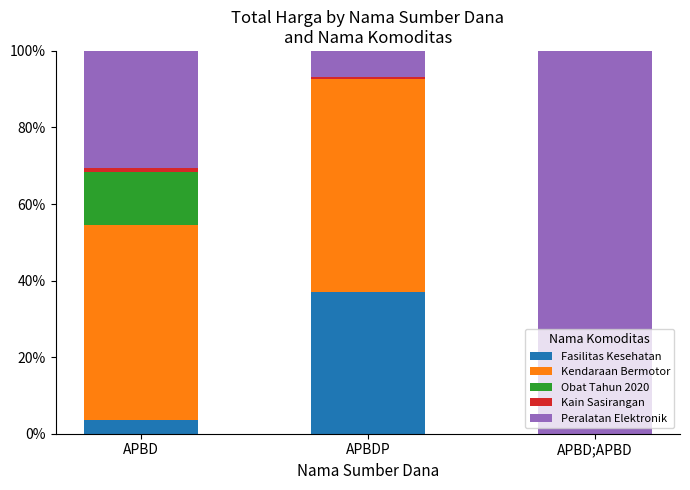

At which label does Fasilitas Kesehatan reach its peak?

APBDP